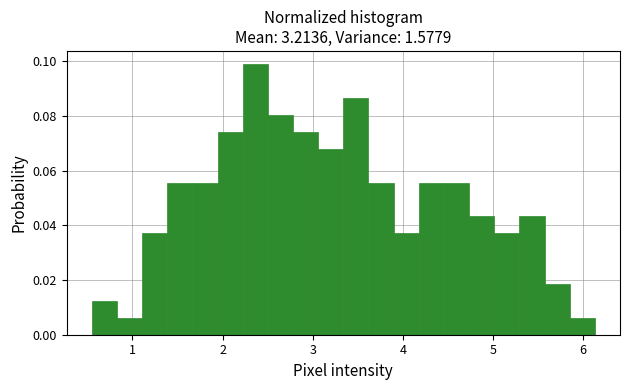

Read against the x-axis, roughly where is the centre of the tallest bar?

2.4